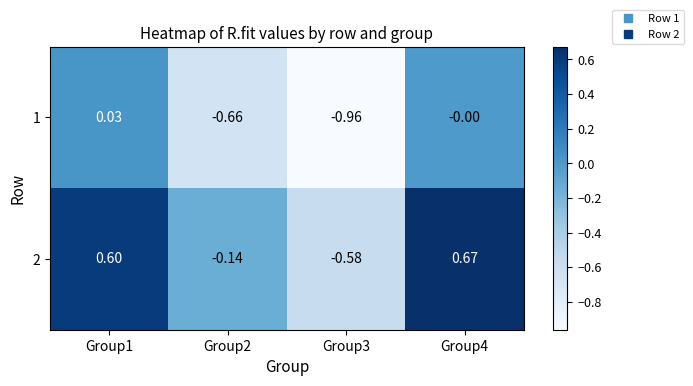

Is the value of 1 at Group4 greater than the value of 2 at Group2?

Yes